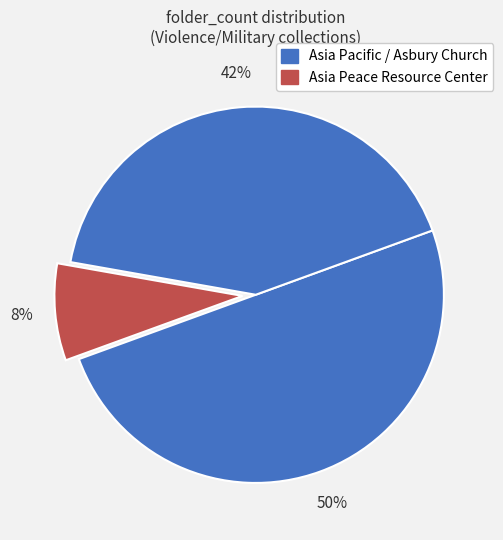

How many segments does this pie chart have?

3